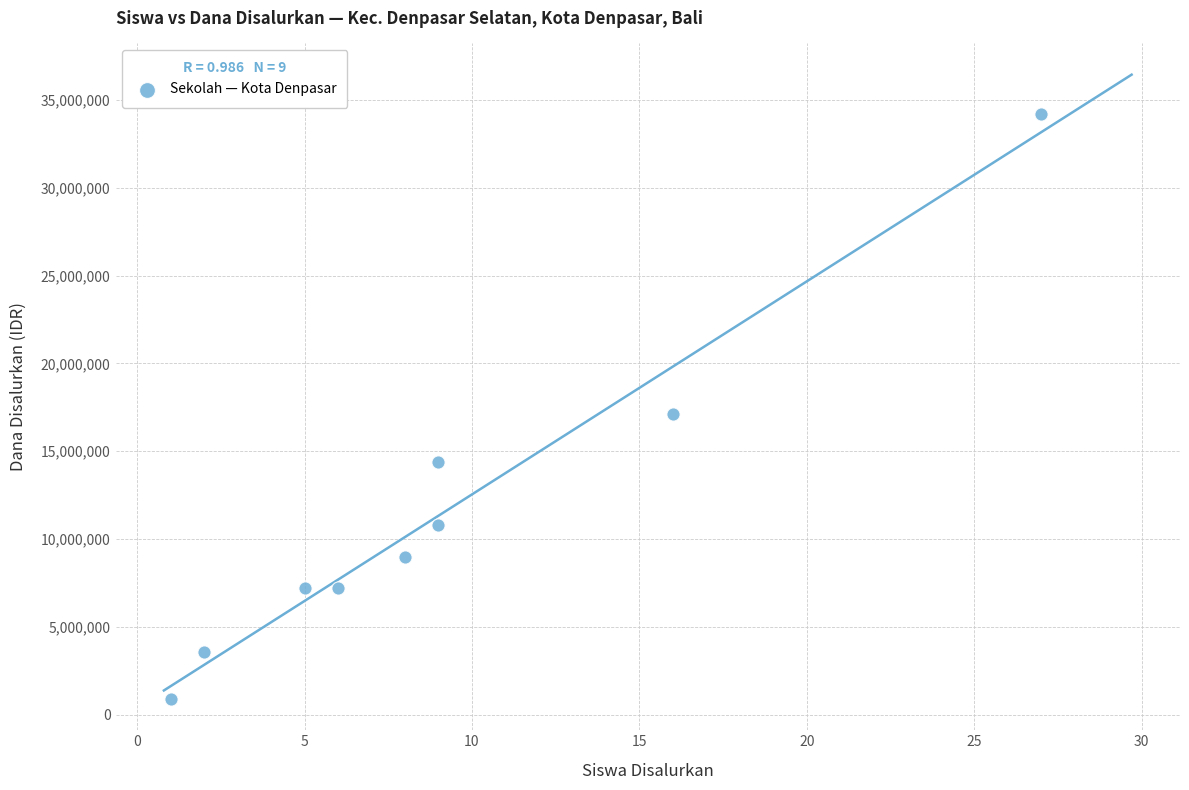

What is the range of Y values (max minus min)?

33300000